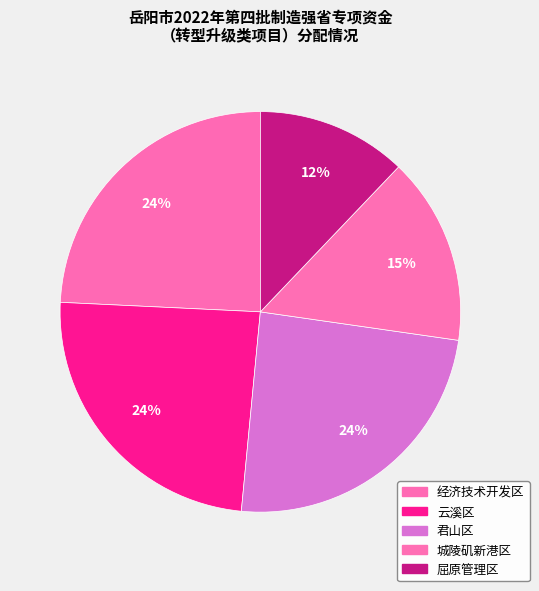

Which category has the biggest portion of the pie?

经济技术开发区